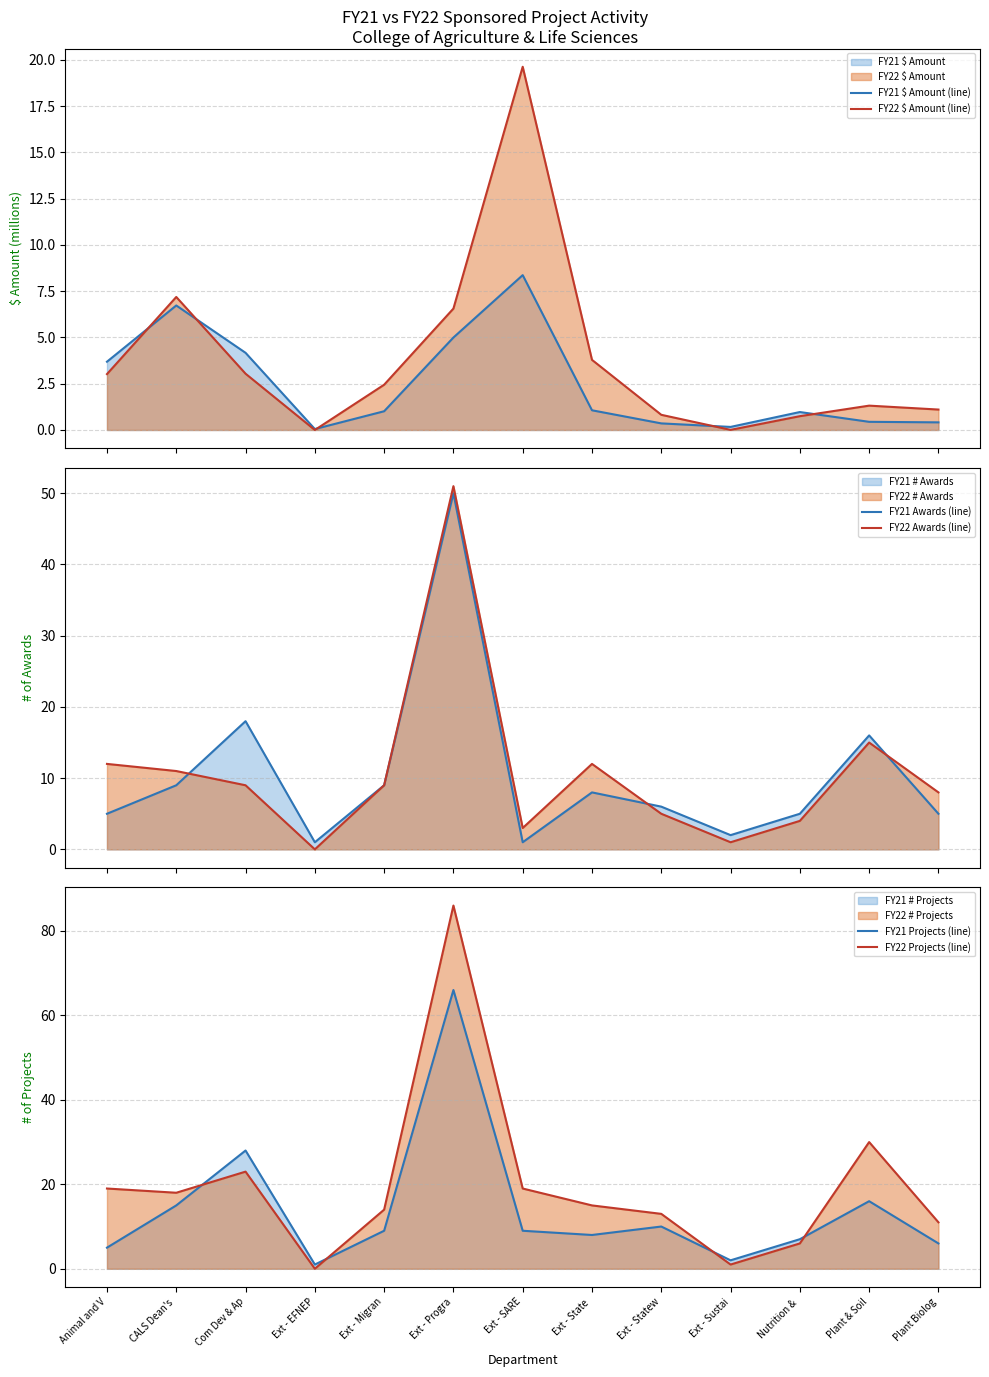

What is the spread (max minus min) of values at Ext - Statew?

12.6